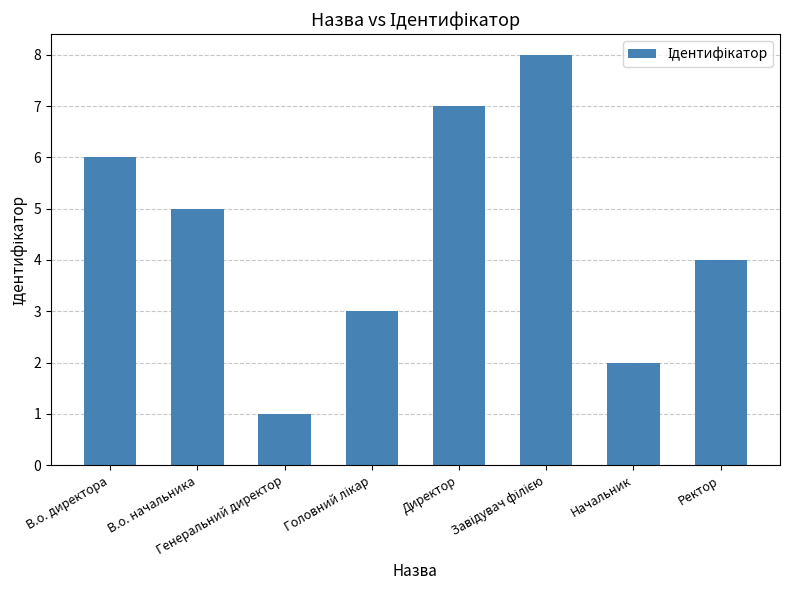

What is the change in value from В.о. директора to Начальник?

-4